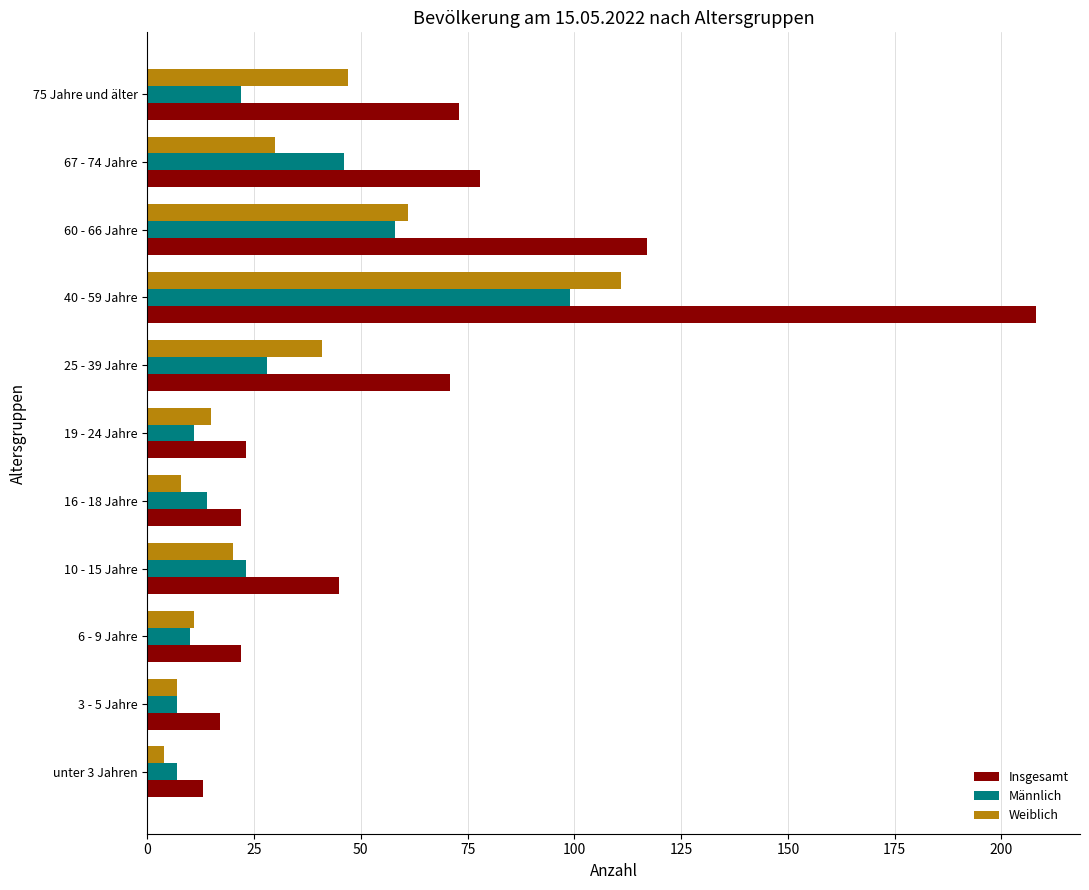

At which category is the sum across all series the highest?

40 - 59 Jahre